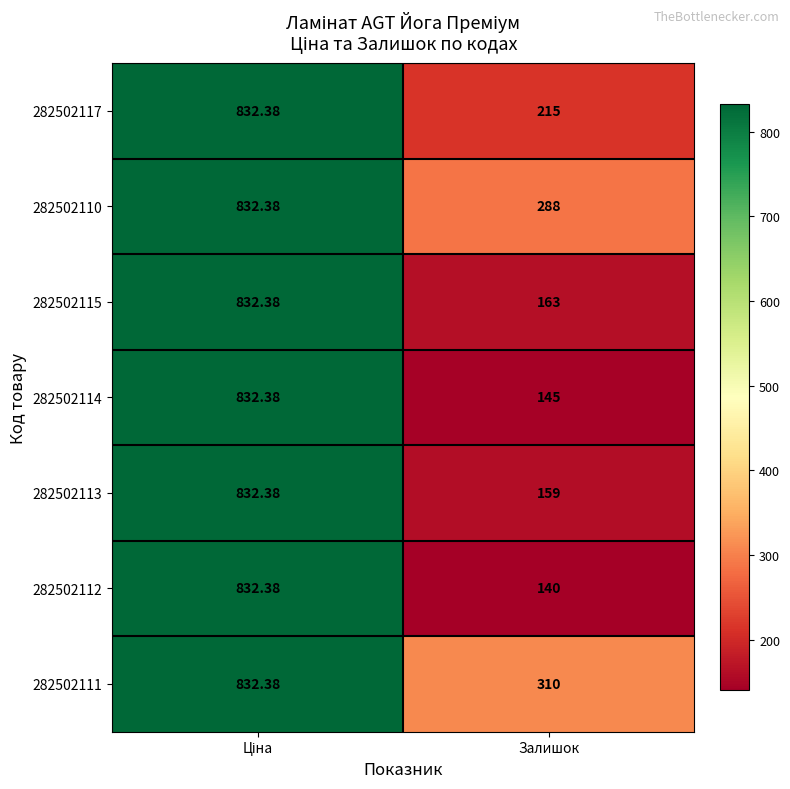

Which label corresponds to the smallest value in the chart?

Залишок